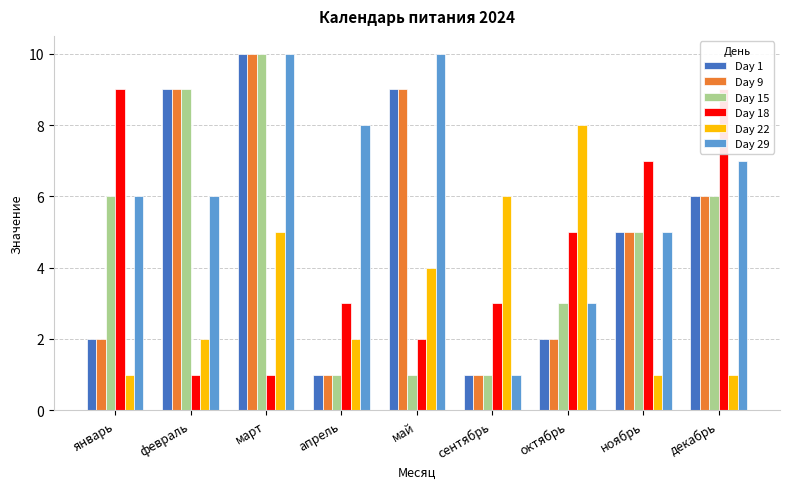

Rank the categories by Day 1 value from lowest to highest.

апрель, сентябрь, январь, октябрь, ноябрь, декабрь, февраль, май, март